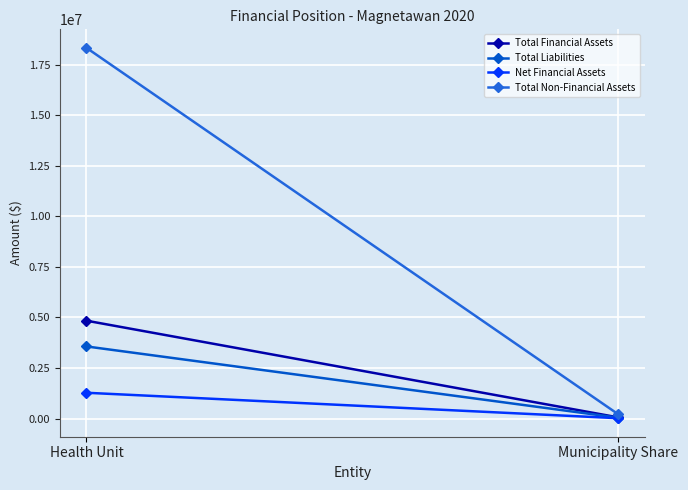

What is the difference between the Total Non-Financial Assets values at Municipality Share and Health Unit?

18110992